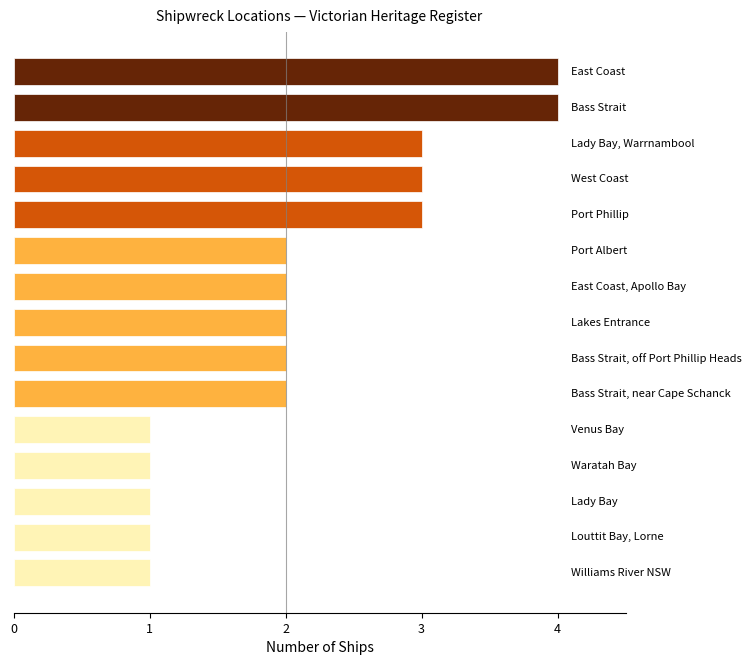

Count the values in the range 1 to 3.

13